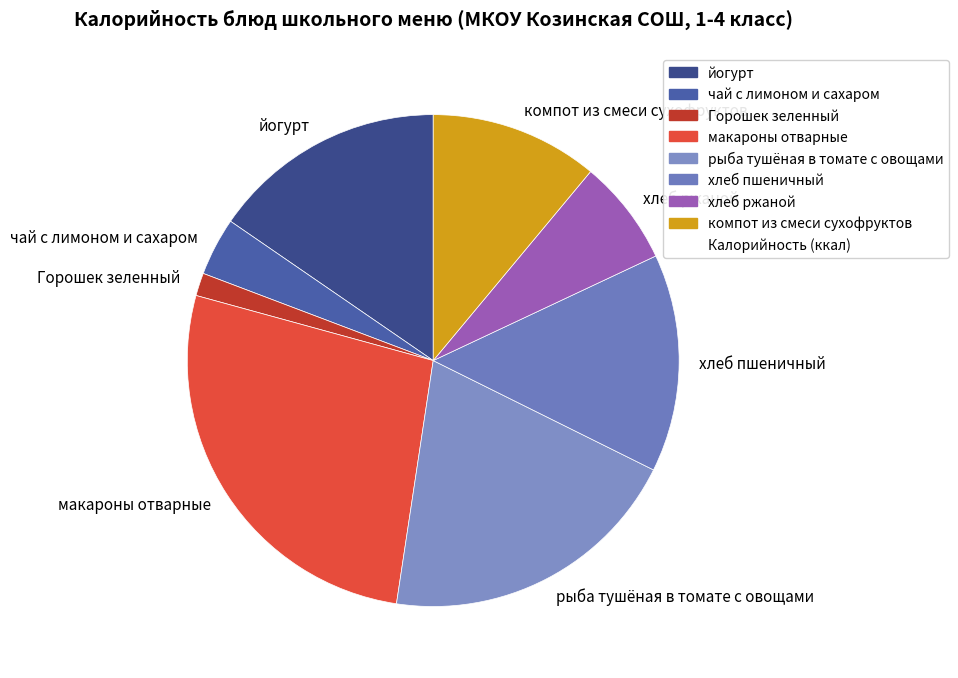

True or false: хлеб ржаной accounts for 1% of the total.

False